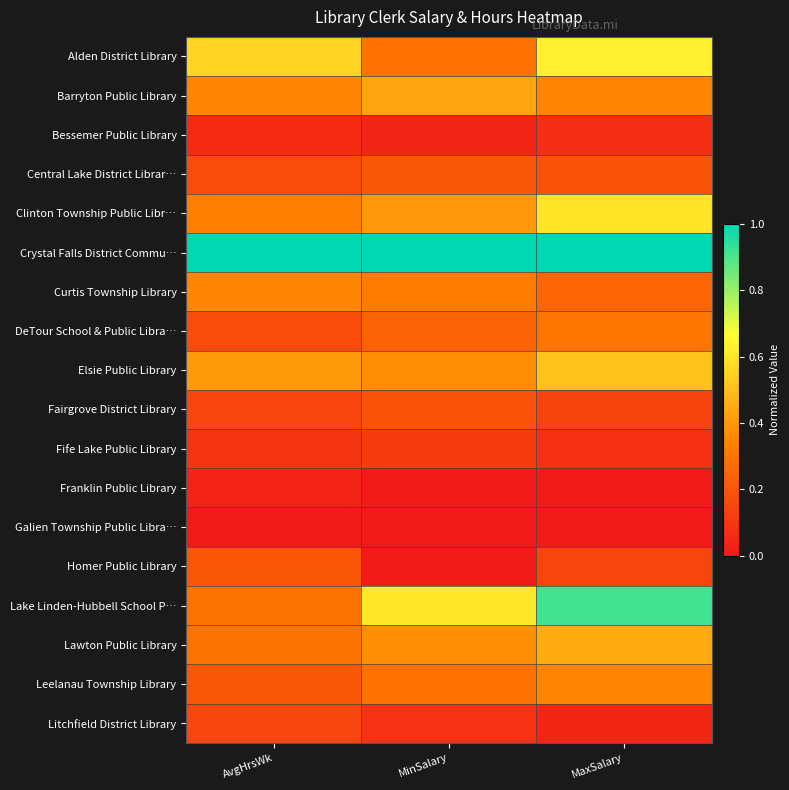

List the series in order of their peak value, highest first.

Crystal Falls District Commu…, Lake Linden-Hubbell School P…, Alden District Library, Clinton Township Public Libr…, Elsie Public Library, Lawton Public Library, Barryton Public Library, Curtis Township Library, Leelanau Township Library, DeTour School & Public Libra…, Central Lake District Librar…, Homer Public Library, Fairgrove District Library, Litchfield District Library, Fife Lake Public Library, Bessemer Public Library, Franklin Public Library, Galien Township Public Libra…